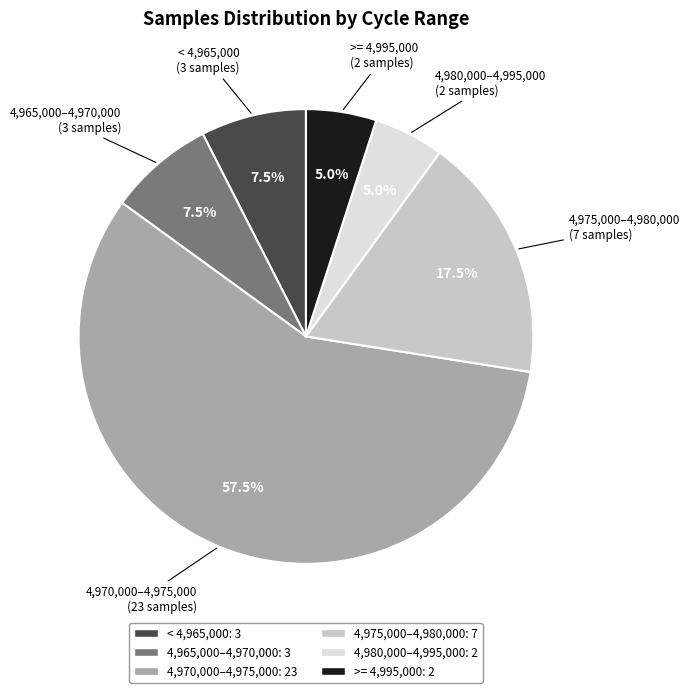

Is there a majority slice in this chart?

Yes